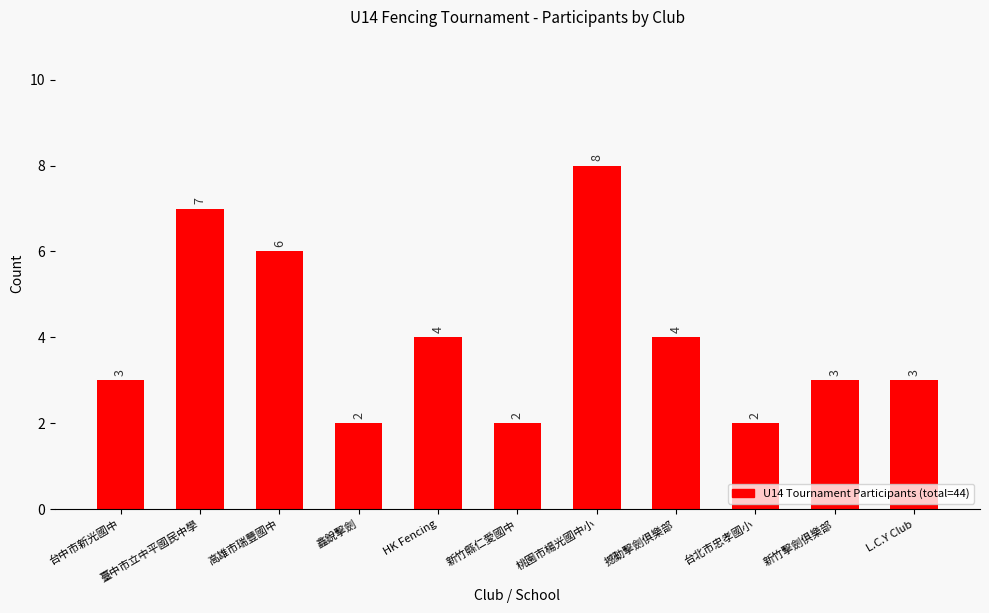

Reading left to right, list all the values displayed in this chart.

台中市新光國中=3	臺中市立中平國民中學=7	高雄市瑞豐國中=6	鑫銳擊劍=2	HK Fencing=4	新竹縣仁愛國中=2	桃園市楊光國中小=8	撼動擊劍俱樂部=4	台北市忠孝國小=2	新竹擊劍俱樂部=3	L.C.Y Club=3